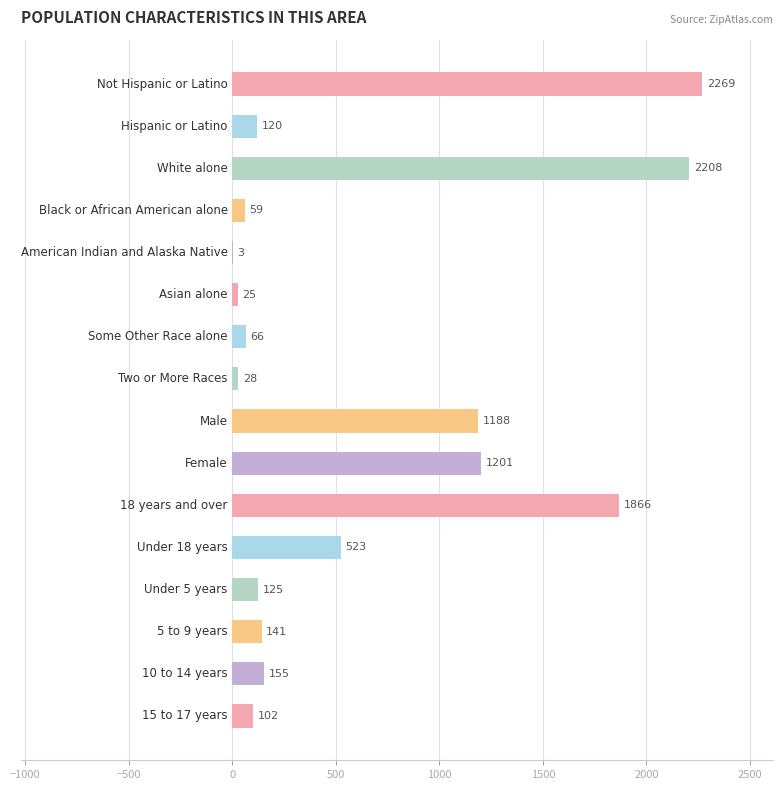

What is the greatest value displayed?

2269